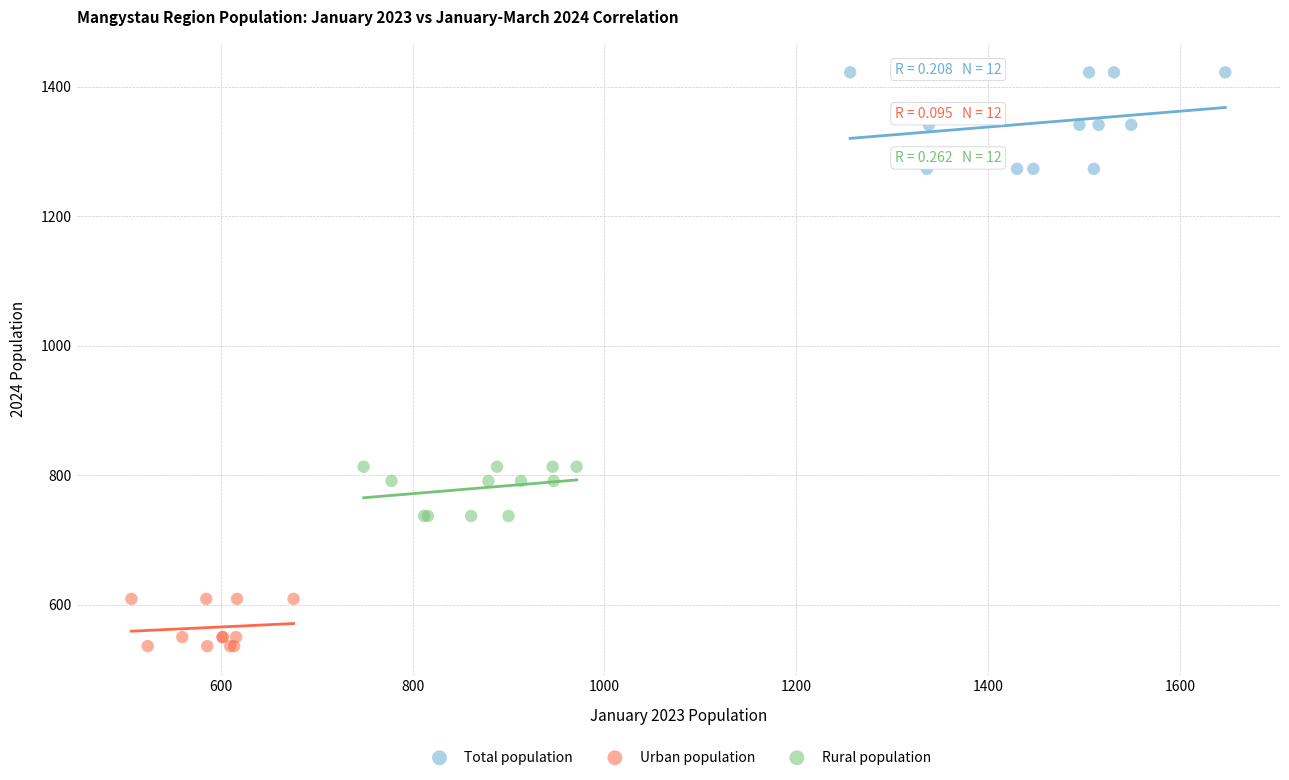

What are all the series names shown in the legend?

Total population, Urban population, Rural population